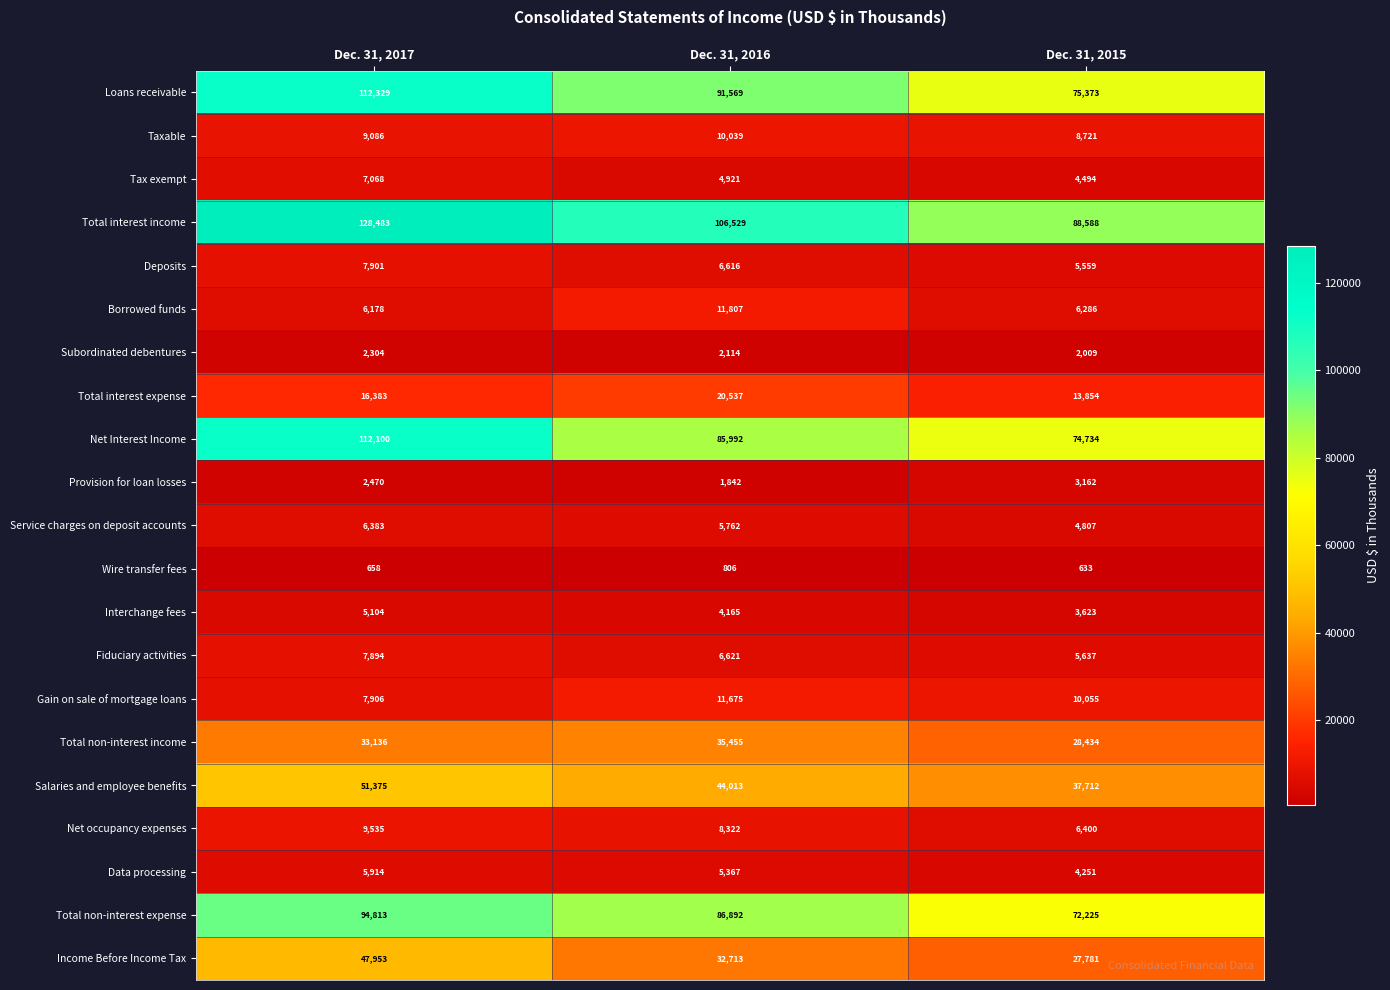

What is the total value across all series at Dec. 31, 2017?

674973